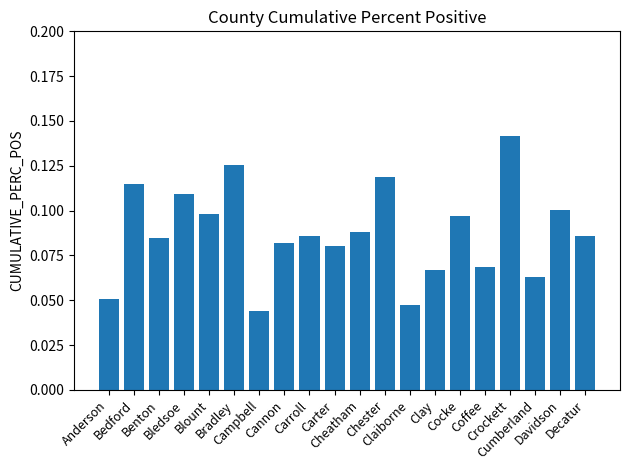

How many values are between 0 and 1?

20